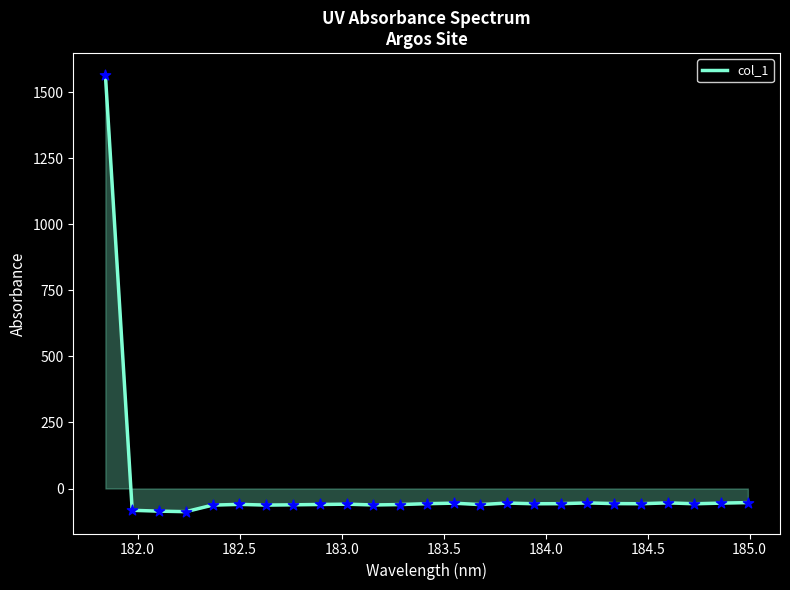

What is the minimum value shown in the chart?

-87.7